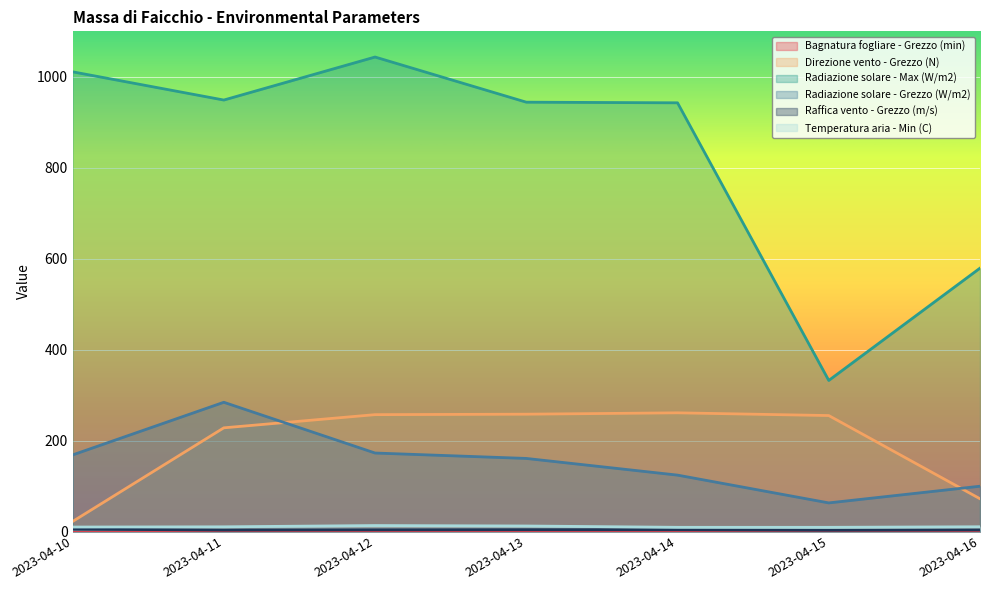

How many series are shown in this chart?

6